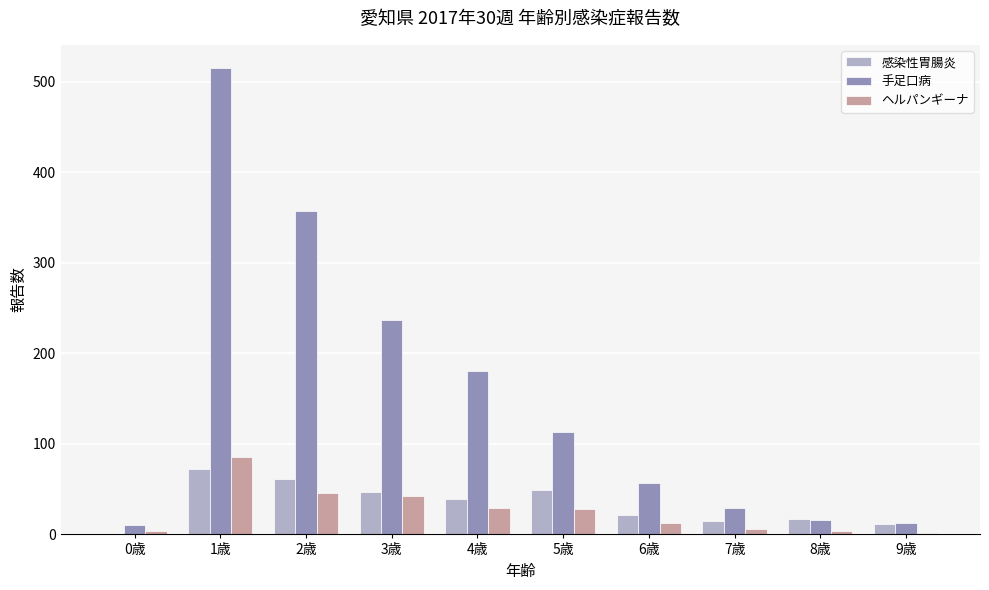

What is the highest value of the 手足口病 series?

515